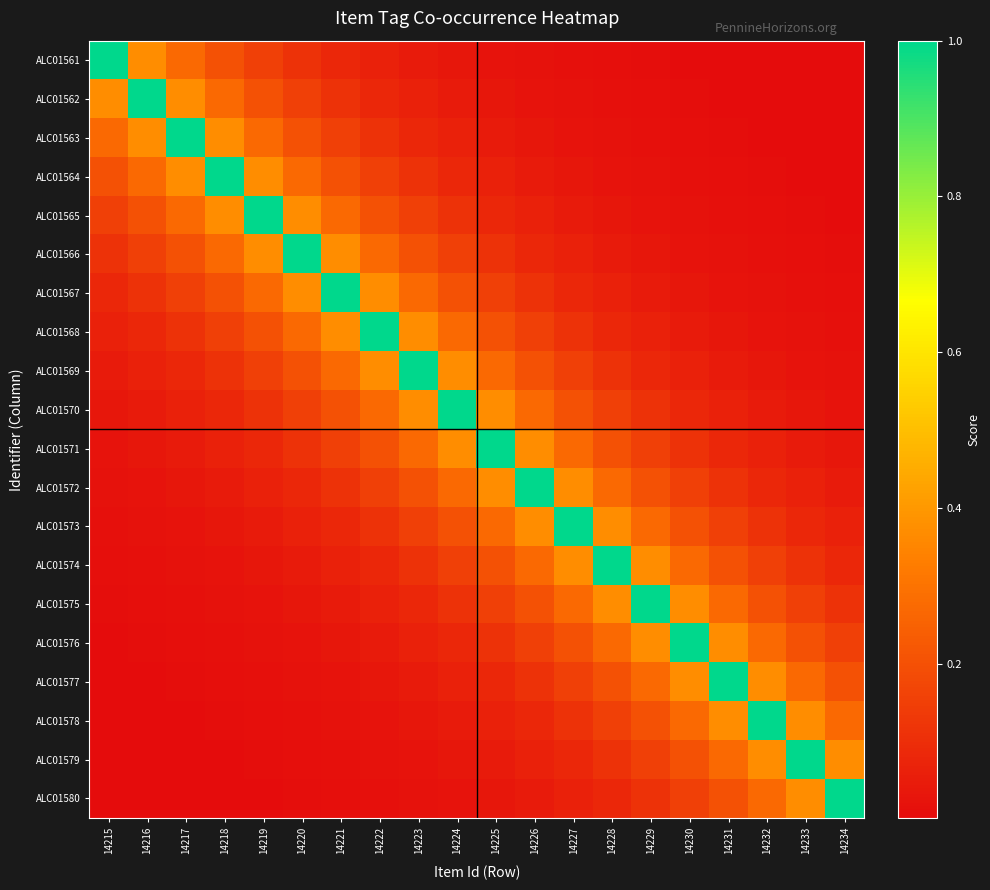

Reading right to left, transcribe all the data shown in this chart.

ALC01561: 14234=0.0	14233=0.0	14232=0.0	14231=0.0	14230=0.0	14229=0.0	14228=0.0	14227=0.0	14226=0.0	14225=0.0	14224=0.0	14223=0.0	14222=0.1	14221=0.1	14220=0.1	14219=0.2	14218=0.2	14217=0.3	14216=0.4	14215=1.0
ALC01562: 14234=0.0	14233=0.0	14232=0.0	14231=0.0	14230=0.0	14229=0.0	14228=0.0	14227=0.0	14226=0.0	14225=0.0	14224=0.0	14223=0.1	14222=0.1	14221=0.1	14220=0.2	14219=0.2	14218=0.3	14217=0.4	14216=1.0	14215=0.4
ALC01563: 14234=0.0	14233=0.0	14232=0.0	14231=0.0	14230=0.0	14229=0.0	14228=0.0	14227=0.0	14226=0.0	14225=0.0	14224=0.1	14223=0.1	14222=0.1	14221=0.2	14220=0.2	14219=0.3	14218=0.4	14217=1.0	14216=0.4	14215=0.3
ALC01564: 14234=0.0	14233=0.0	14232=0.0	14231=0.0	14230=0.0	14229=0.0	14228=0.0	14227=0.0	14226=0.0	14225=0.1	14224=0.1	14223=0.1	14222=0.2	14221=0.2	14220=0.3	14219=0.4	14218=1.0	14217=0.4	14216=0.3	14215=0.2
ALC01565: 14234=0.0	14233=0.0	14232=0.0	14231=0.0	14230=0.0	14229=0.0	14228=0.0	14227=0.0	14226=0.1	14225=0.1	14224=0.1	14223=0.2	14222=0.2	14221=0.3	14220=0.4	14219=1.0	14218=0.4	14217=0.3	14216=0.2	14215=0.2
ALC01566: 14234=0.0	14233=0.0	14232=0.0	14231=0.0	14230=0.0	14229=0.0	14228=0.0	14227=0.1	14226=0.1	14225=0.1	14224=0.2	14223=0.2	14222=0.3	14221=0.4	14220=1.0	14219=0.4	14218=0.3	14217=0.2	14216=0.2	14215=0.1
ALC01567: 14234=0.0	14233=0.0	14232=0.0	14231=0.0	14230=0.0	14229=0.0	14228=0.1	14227=0.1	14226=0.1	14225=0.2	14224=0.2	14223=0.3	14222=0.4	14221=1.0	14220=0.4	14219=0.3	14218=0.2	14217=0.2	14216=0.1	14215=0.1
ALC01568: 14234=0.0	14233=0.0	14232=0.0	14231=0.0	14230=0.0	14229=0.1	14228=0.1	14227=0.1	14226=0.2	14225=0.2	14224=0.3	14223=0.4	14222=1.0	14221=0.4	14220=0.3	14219=0.2	14218=0.2	14217=0.1	14216=0.1	14215=0.1
ALC01569: 14234=0.0	14233=0.0	14232=0.0	14231=0.0	14230=0.1	14229=0.1	14228=0.1	14227=0.2	14226=0.2	14225=0.3	14224=0.4	14223=1.0	14222=0.4	14221=0.3	14220=0.2	14219=0.2	14218=0.1	14217=0.1	14216=0.1	14215=0.0
ALC01570: 14234=0.0	14233=0.0	14232=0.0	14231=0.1	14230=0.1	14229=0.1	14228=0.2	14227=0.2	14226=0.3	14225=0.4	14224=1.0	14223=0.4	14222=0.3	14221=0.2	14220=0.2	14219=0.1	14218=0.1	14217=0.1	14216=0.0	14215=0.0
ALC01571: 14234=0.0	14233=0.0	14232=0.1	14231=0.1	14230=0.1	14229=0.2	14228=0.2	14227=0.3	14226=0.4	14225=1.0	14224=0.4	14223=0.3	14222=0.2	14221=0.2	14220=0.1	14219=0.1	14218=0.1	14217=0.0	14216=0.0	14215=0.0
ALC01572: 14234=0.0	14233=0.1	14232=0.1	14231=0.1	14230=0.2	14229=0.2	14228=0.3	14227=0.4	14226=1.0	14225=0.4	14224=0.3	14223=0.2	14222=0.2	14221=0.1	14220=0.1	14219=0.1	14218=0.0	14217=0.0	14216=0.0	14215=0.0
ALC01573: 14234=0.1	14233=0.1	14232=0.1	14231=0.2	14230=0.2	14229=0.3	14228=0.4	14227=1.0	14226=0.4	14225=0.3	14224=0.2	14223=0.2	14222=0.1	14221=0.1	14220=0.1	14219=0.0	14218=0.0	14217=0.0	14216=0.0	14215=0.0
ALC01574: 14234=0.1	14233=0.1	14232=0.2	14231=0.2	14230=0.3	14229=0.4	14228=1.0	14227=0.4	14226=0.3	14225=0.2	14224=0.2	14223=0.1	14222=0.1	14221=0.1	14220=0.0	14219=0.0	14218=0.0	14217=0.0	14216=0.0	14215=0.0
ALC01575: 14234=0.1	14233=0.2	14232=0.2	14231=0.3	14230=0.4	14229=1.0	14228=0.4	14227=0.3	14226=0.2	14225=0.2	14224=0.1	14223=0.1	14222=0.1	14221=0.0	14220=0.0	14219=0.0	14218=0.0	14217=0.0	14216=0.0	14215=0.0
ALC01576: 14234=0.2	14233=0.2	14232=0.3	14231=0.4	14230=1.0	14229=0.4	14228=0.3	14227=0.2	14226=0.2	14225=0.1	14224=0.1	14223=0.1	14222=0.0	14221=0.0	14220=0.0	14219=0.0	14218=0.0	14217=0.0	14216=0.0	14215=0.0
ALC01577: 14234=0.2	14233=0.3	14232=0.4	14231=1.0	14230=0.4	14229=0.3	14228=0.2	14227=0.2	14226=0.1	14225=0.1	14224=0.1	14223=0.0	14222=0.0	14221=0.0	14220=0.0	14219=0.0	14218=0.0	14217=0.0	14216=0.0	14215=0.0
ALC01578: 14234=0.3	14233=0.4	14232=1.0	14231=0.4	14230=0.3	14229=0.2	14228=0.2	14227=0.1	14226=0.1	14225=0.1	14224=0.0	14223=0.0	14222=0.0	14221=0.0	14220=0.0	14219=0.0	14218=0.0	14217=0.0	14216=0.0	14215=0.0
ALC01579: 14234=0.4	14233=1.0	14232=0.4	14231=0.3	14230=0.2	14229=0.2	14228=0.1	14227=0.1	14226=0.1	14225=0.0	14224=0.0	14223=0.0	14222=0.0	14221=0.0	14220=0.0	14219=0.0	14218=0.0	14217=0.0	14216=0.0	14215=0.0
ALC01580: 14234=1.0	14233=0.4	14232=0.3	14231=0.2	14230=0.2	14229=0.1	14228=0.1	14227=0.1	14226=0.0	14225=0.0	14224=0.0	14223=0.0	14222=0.0	14221=0.0	14220=0.0	14219=0.0	14218=0.0	14217=0.0	14216=0.0	14215=0.0